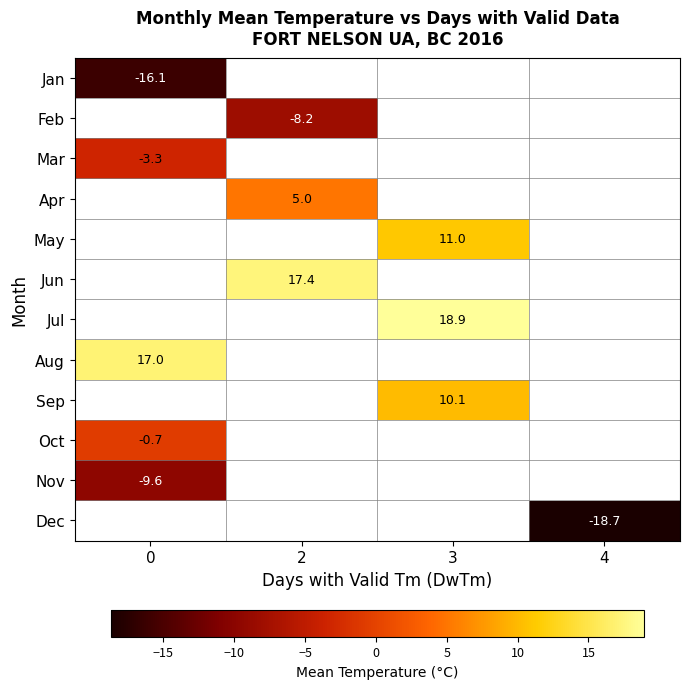

The Sep series shows 10.1 at 3. True or false?

True